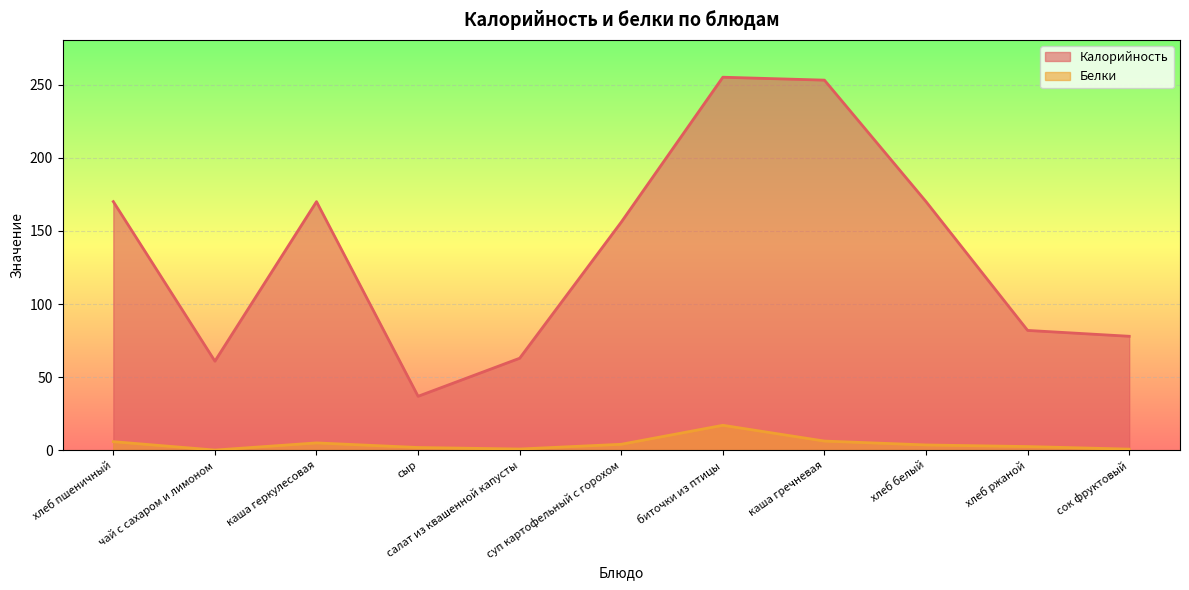

Count the number of data series in this chart.

2